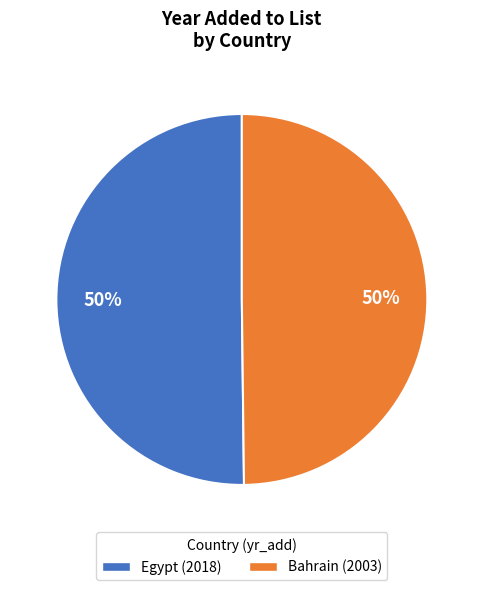

Count the number of slices in the pie.

2